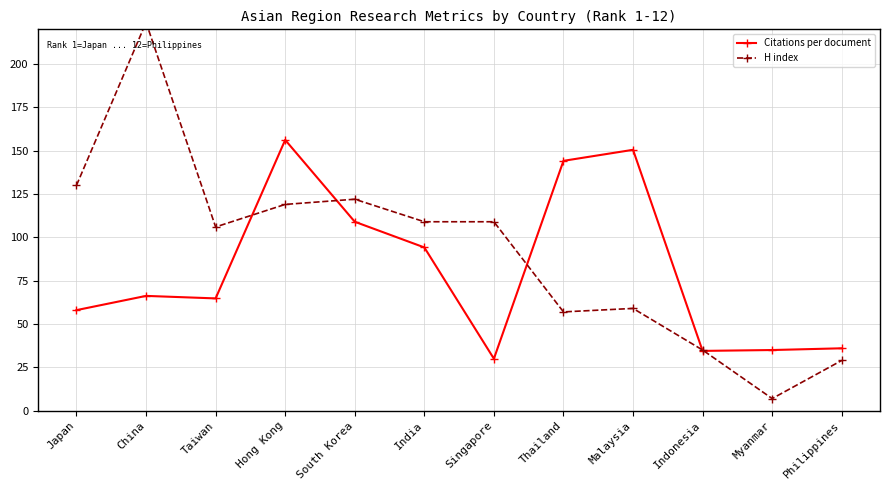

True or false: Citations per document has a value of 144.1 at Thailand.

True